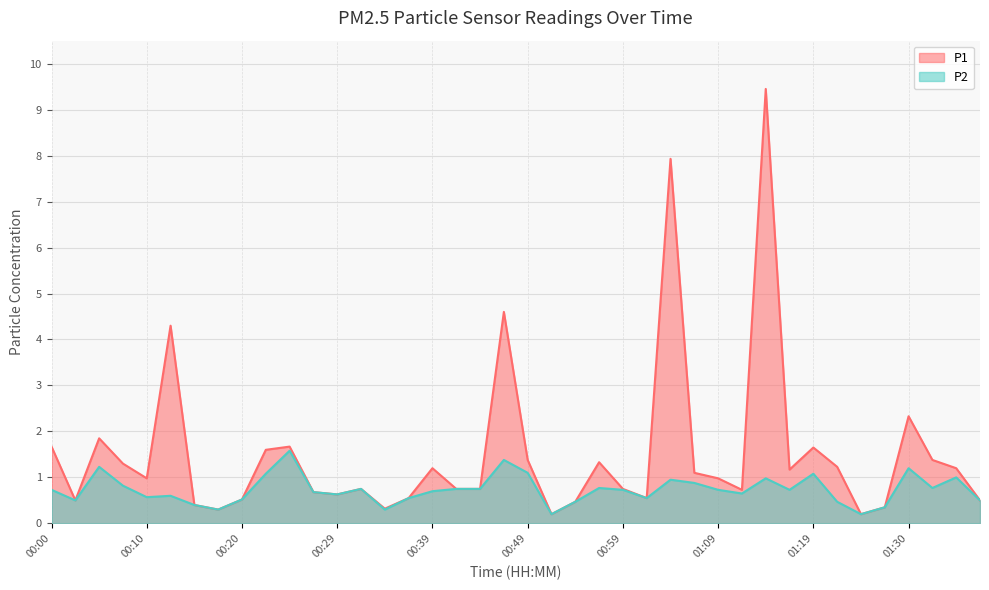

At 00:07, list the series in order from largest to smallest.

P1, P2